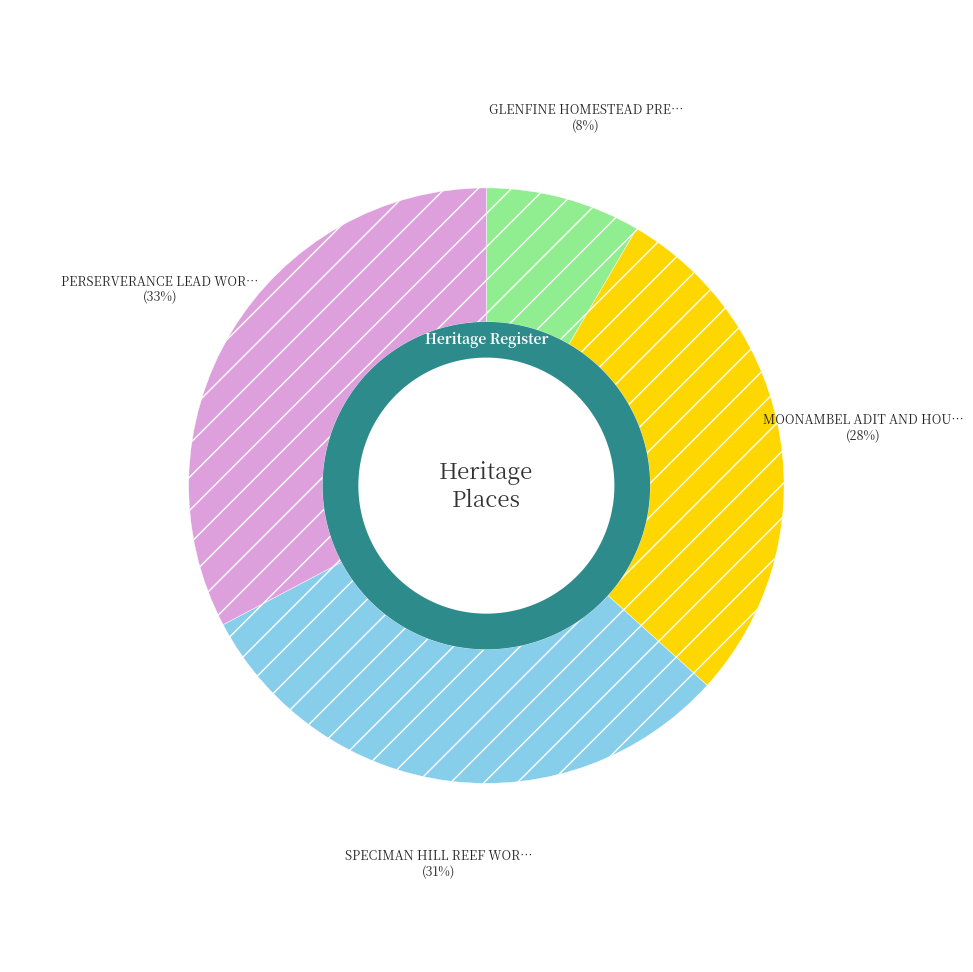

Which category has the biggest portion of the pie?

PERSERVERANCE LEAD WORKINGS